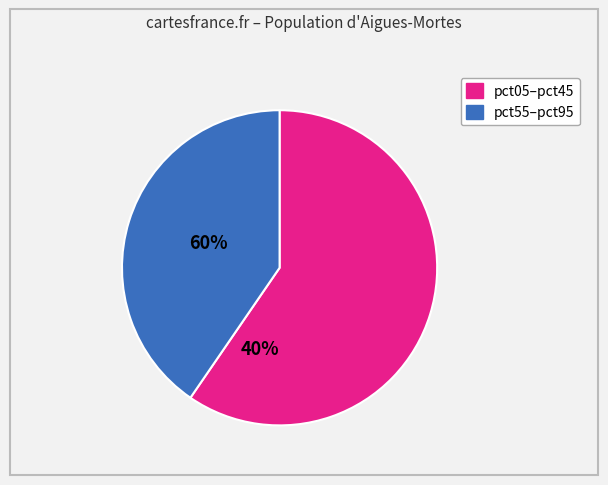

Is there any slice that represents more than half of the pie?

Yes